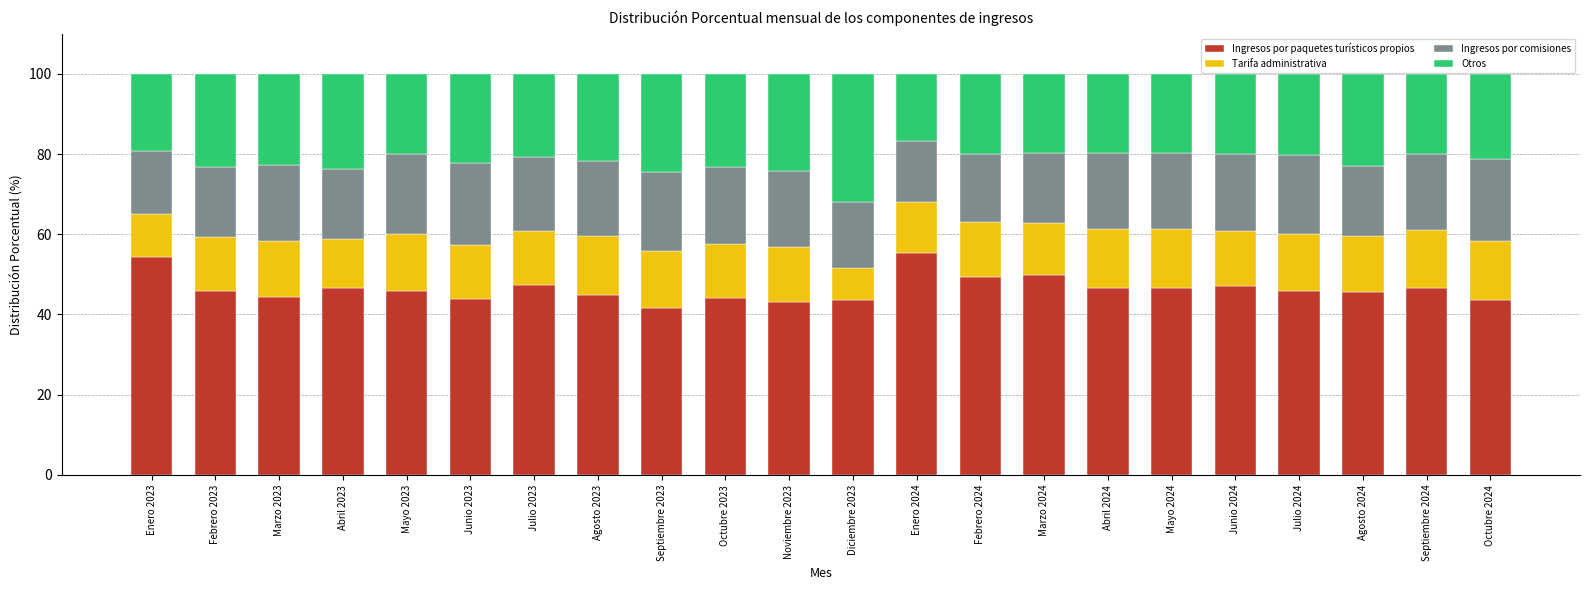

What is the average value of the Ingresos por paquetes turísticos propios series?

46.5